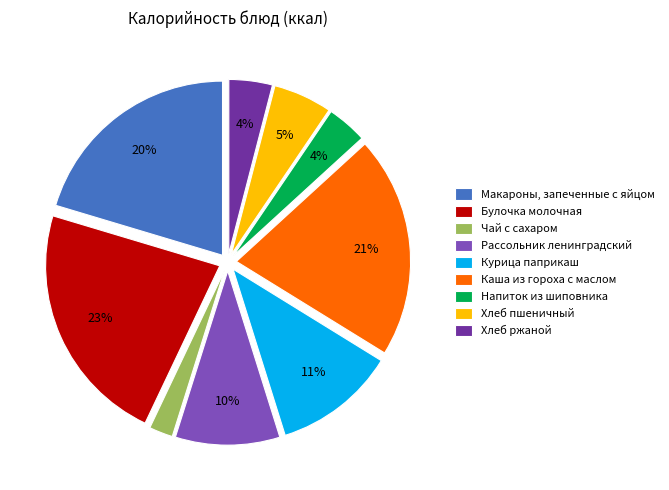

Combined, do Каша из гороха с маслом and Макароны, запеченные с яйцом account for over 50%?

No